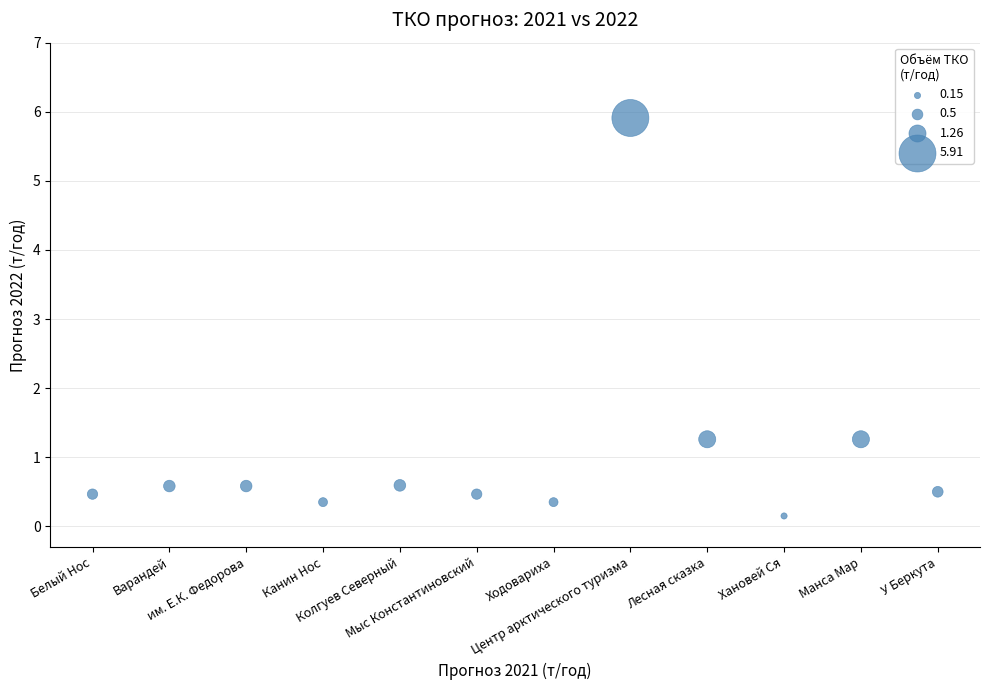

What is the range of Y values (max minus min)?

5.8